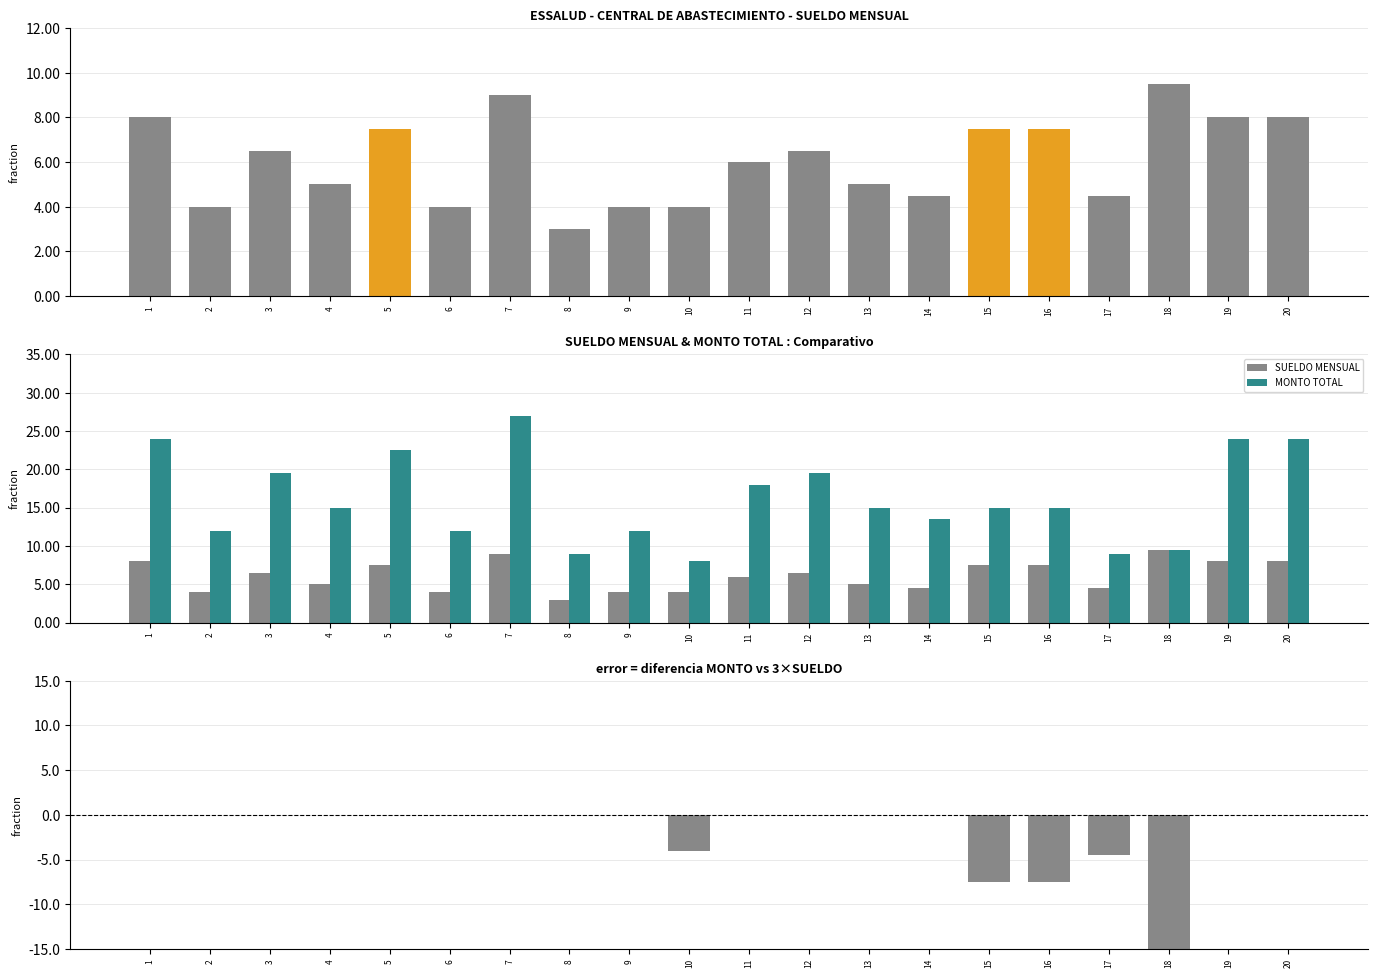

Between 6 and 17, which series saw the biggest shift?

MONTO TOTAL - 3×SUELDO